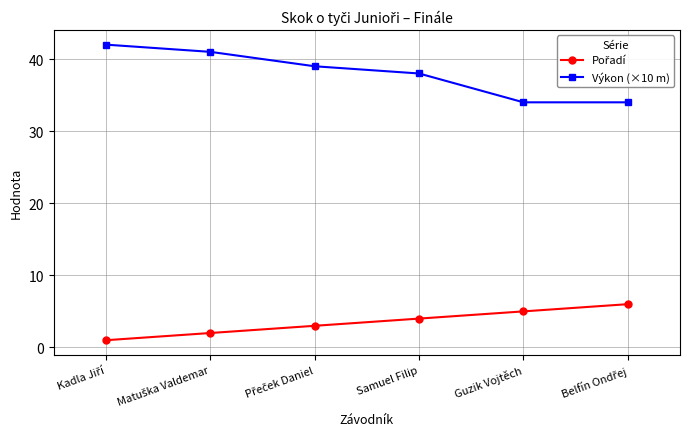

The value of Výkon (×10 m) at Samuel Filip is 38. True or false?

True